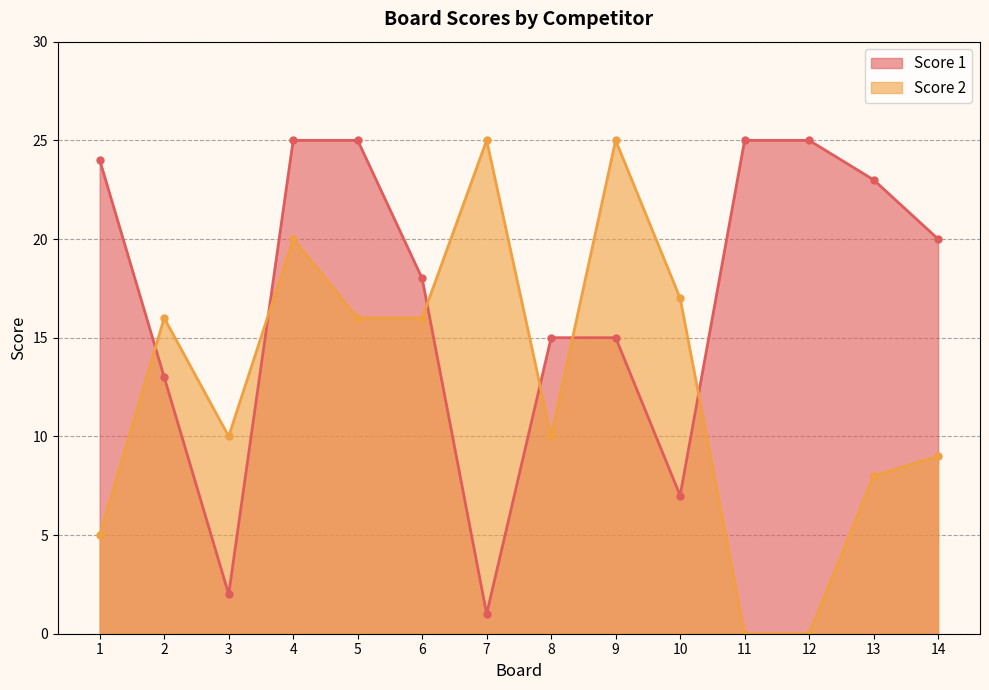

Which series has the widest spread of values?

Score 2